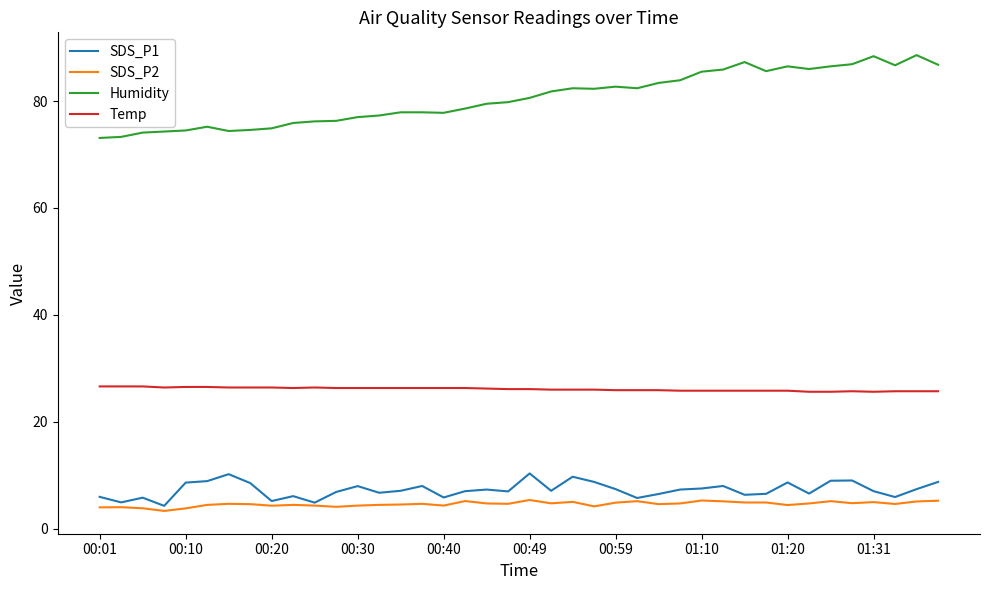

List the series in order of their peak value, lowest first.

SDS_P2, SDS_P1, Temp, Humidity